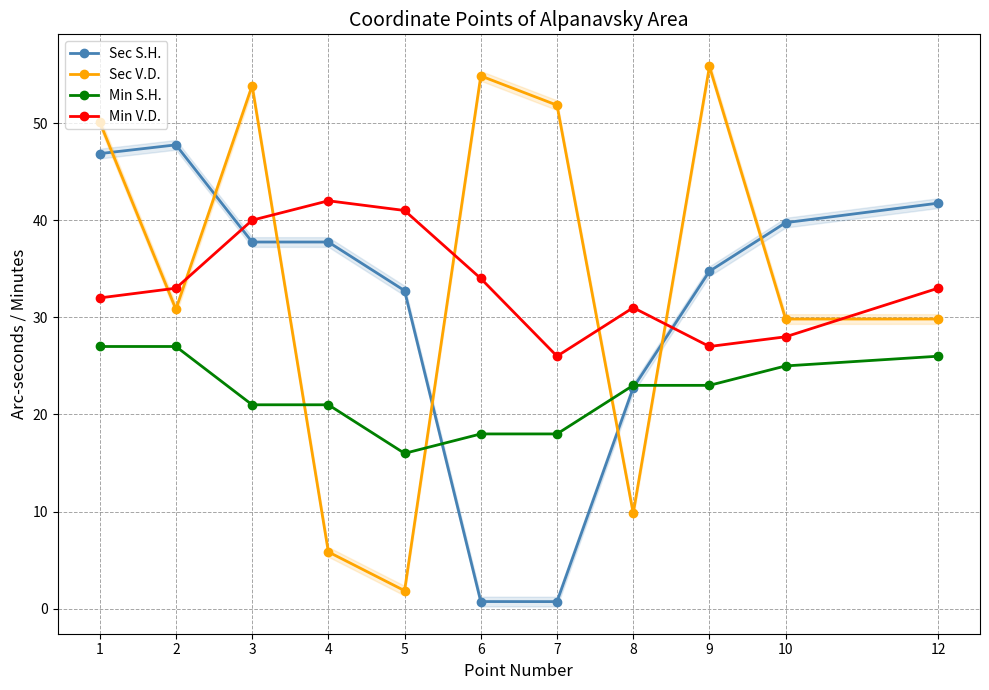

At which label does Min V.D. reach its peak?

4